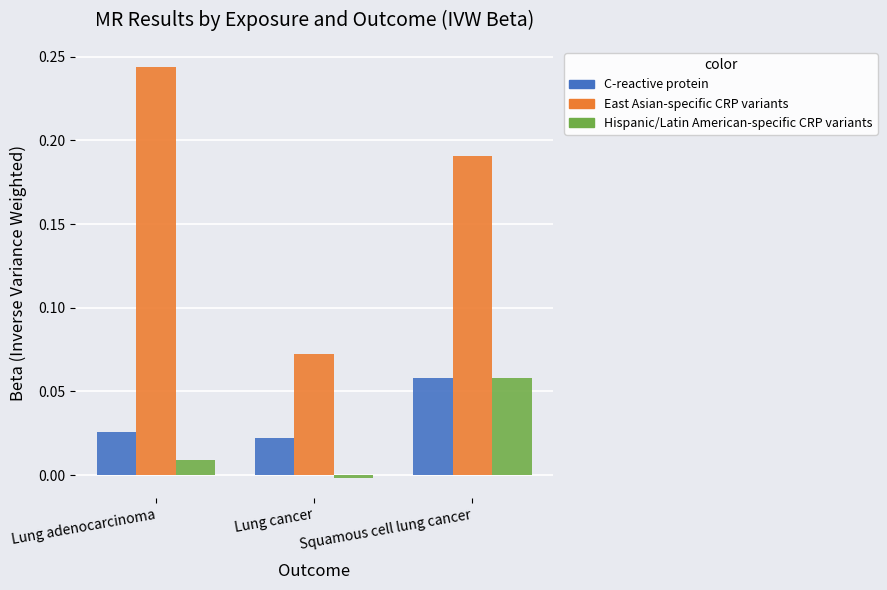

How many bars are there in each group?

3